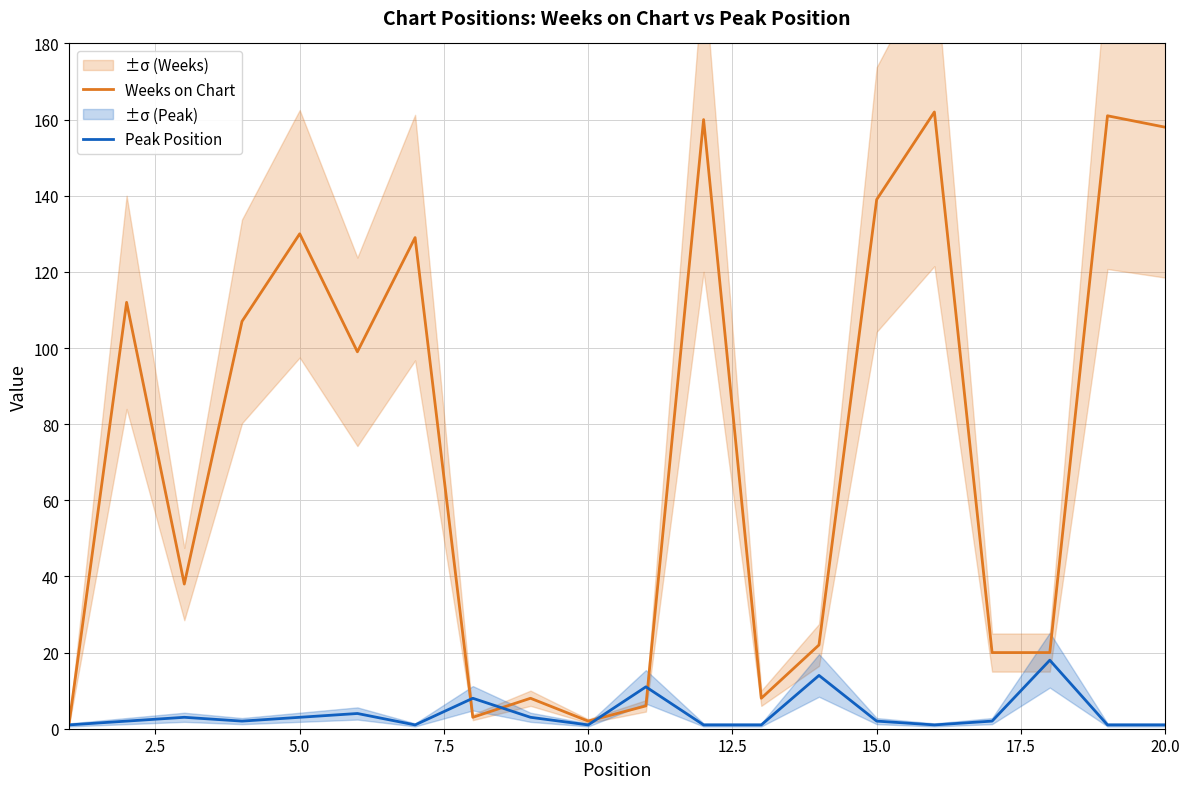

What is the difference between the second highest and minimum values in the Peak Position series?

13